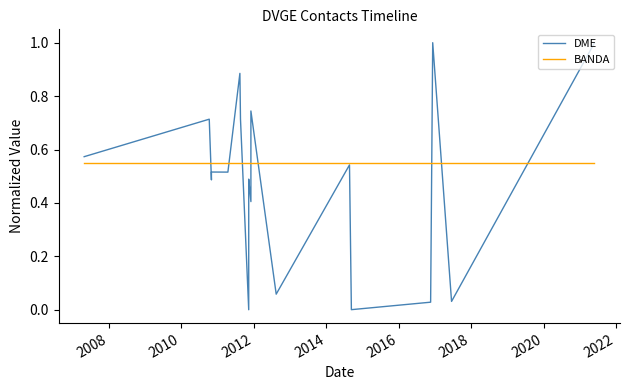

List the series in order of their peak value, highest first.

DME, BANDA